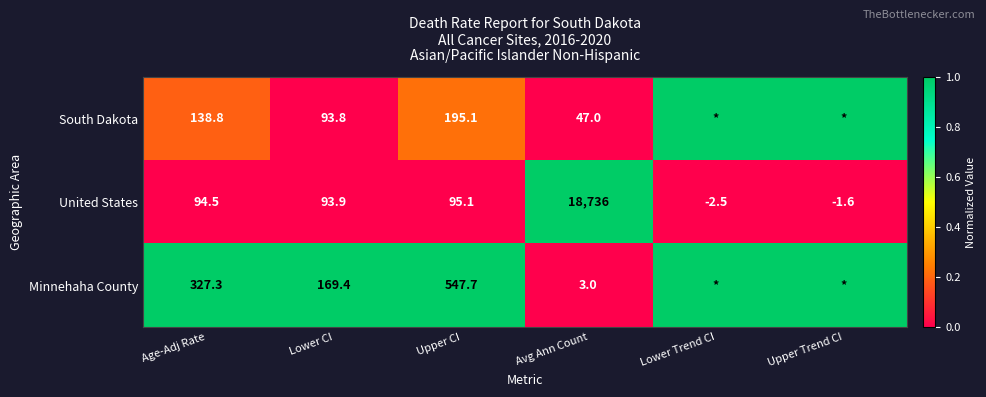

At which label is United States closest to 9366?

Upper CI